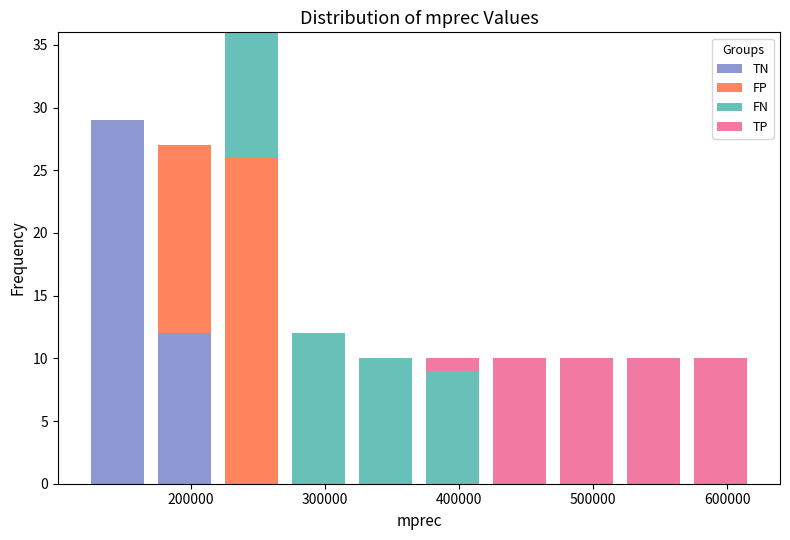

What is the total height of the stacked bar covering 170000 to 220000 on the x-axis? Neither the bar edges nor the heights are printed on the chart, so give them approximately, as read against the axes.

27